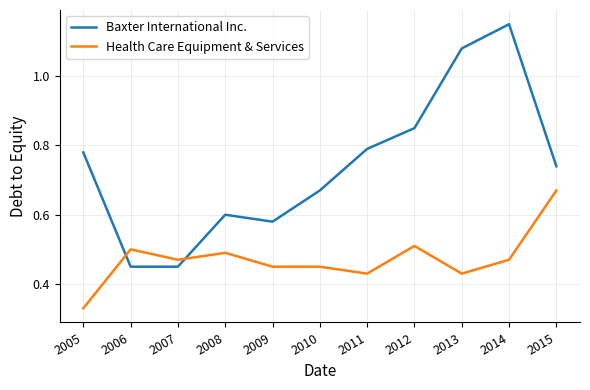

True or false: Health Care Equipment & Services and Baxter International Inc. intersect in this chart.

True